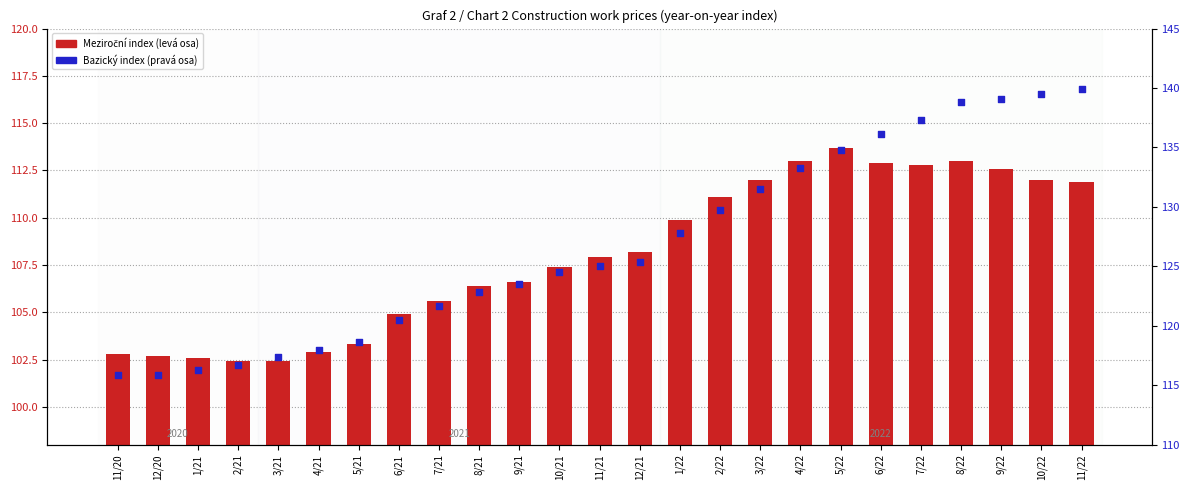

Which series has the widest spread of Y values?

Bazický index (pravá osa)